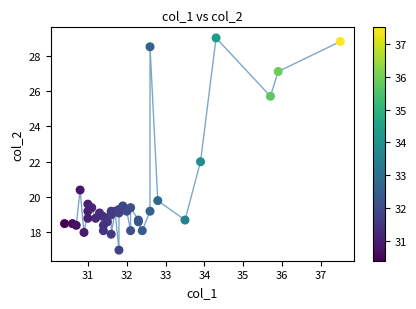

What Y value in the scatter plot is closest to 23?

22.0